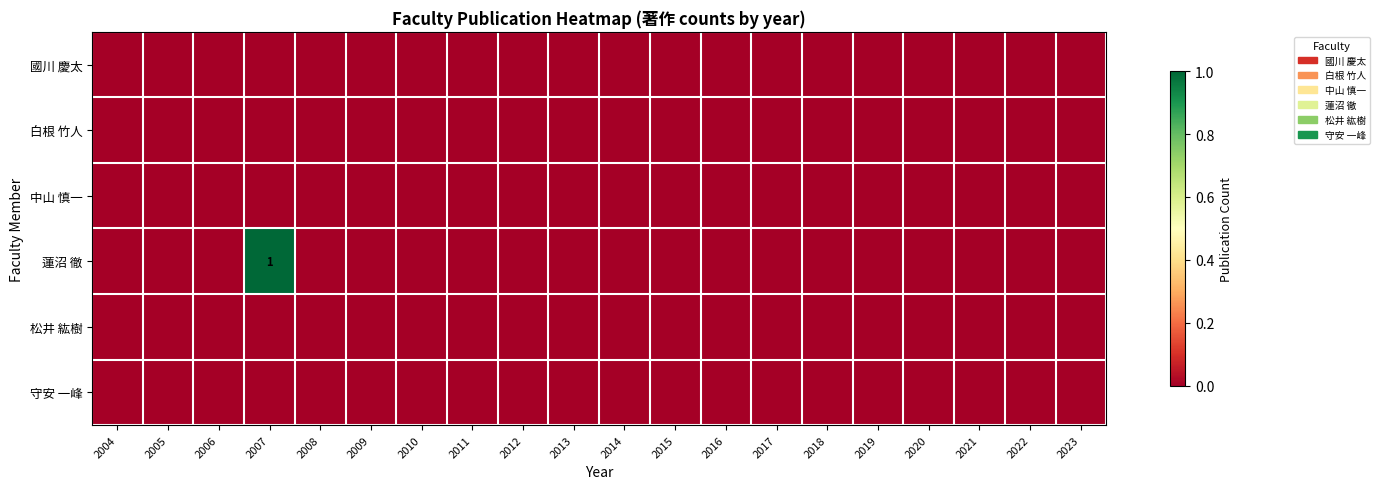

Which label corresponds to the largest value in the chart?

2007